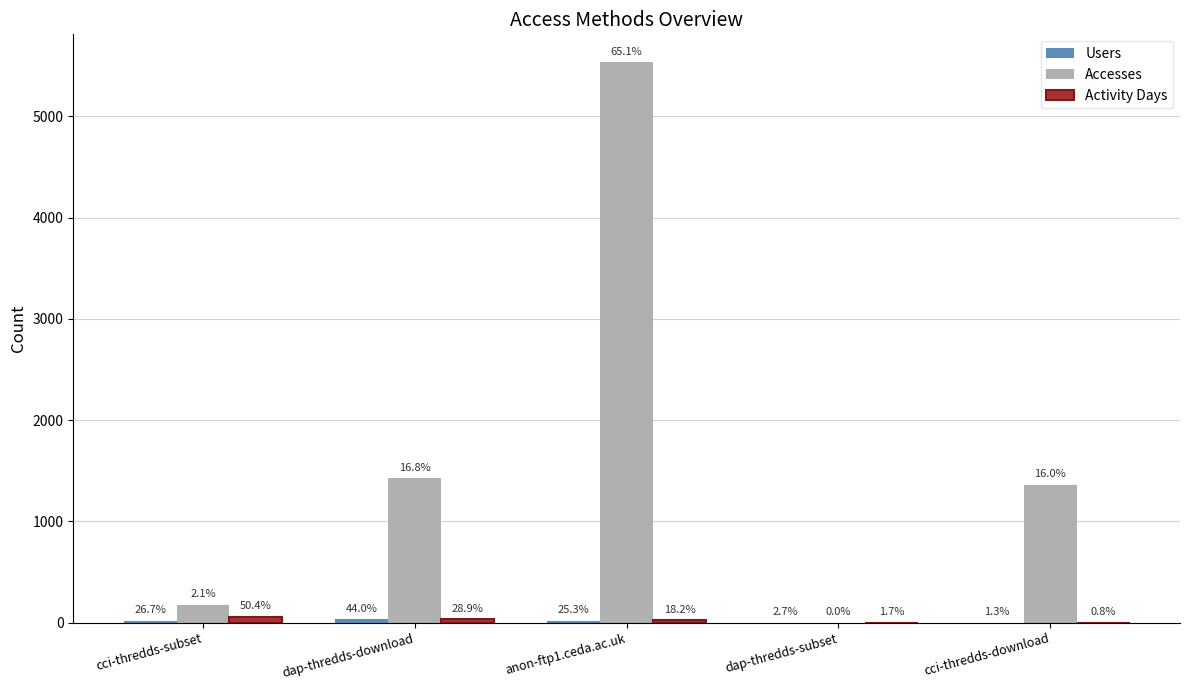

How many groups of bars are there?

5